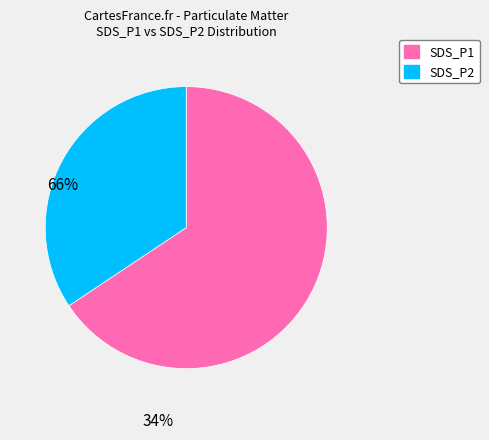

Between SDS_P1 and SDS_P2, which is larger?

SDS_P1